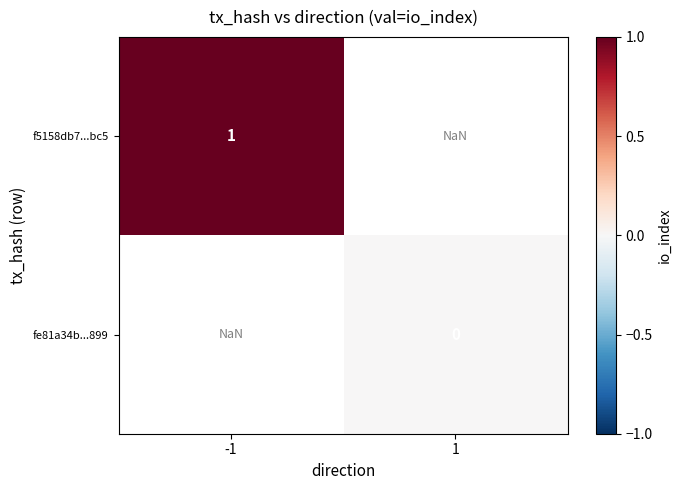

Is it true that f5158db7...bc5 equals 0.5 at -1?

False